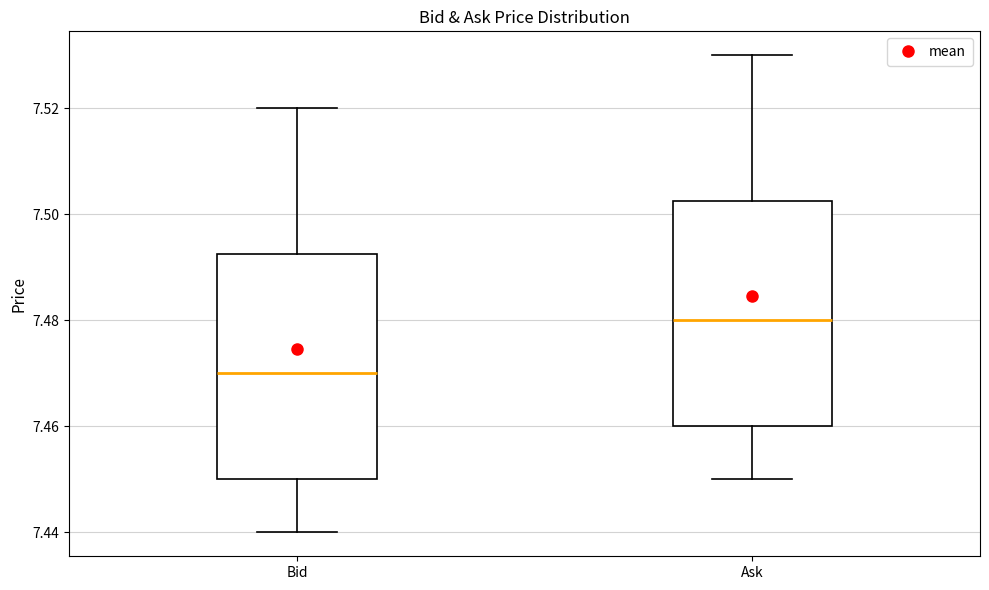

Which box's median line is the highest?

Ask